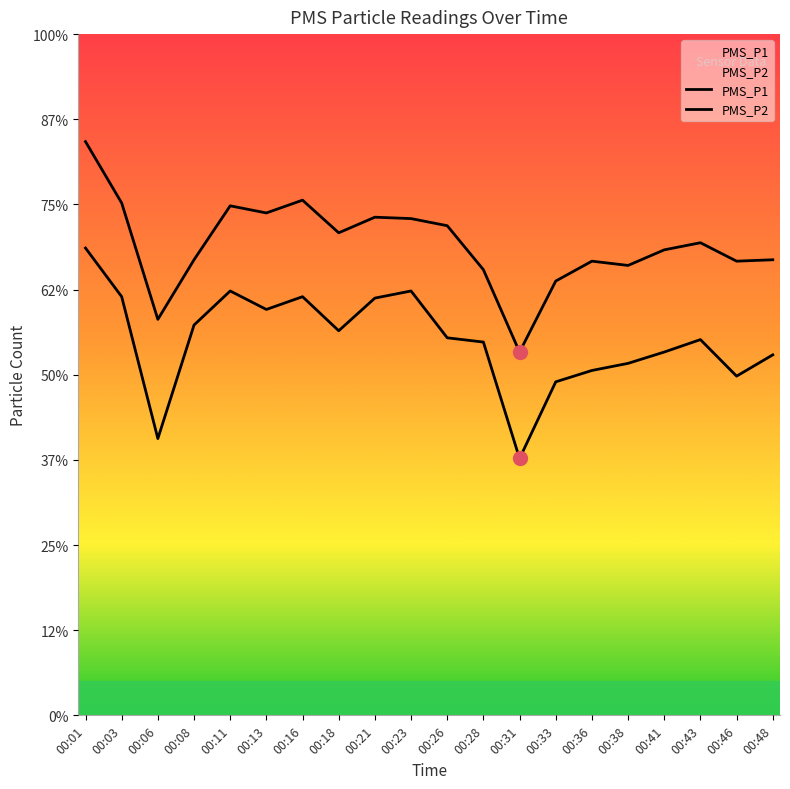

Rank the categories by PMS_P1 value from lowest to highest.

00:31, 00:06, 00:33, 00:28, 00:38, 00:36, 00:46, 00:08, 00:48, 00:41, 00:43, 00:18, 00:26, 00:23, 00:21, 00:13, 00:11, 00:03, 00:16, 00:01